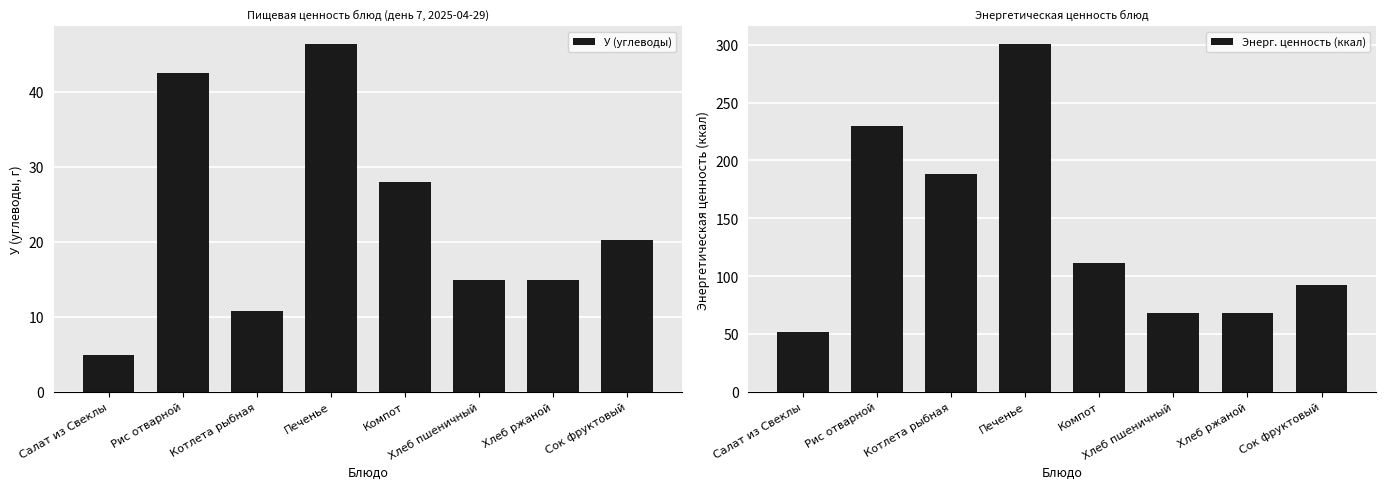

Which series changed the most between Салат из Свеклы and Компот?

Энерг. ценность (ккал)